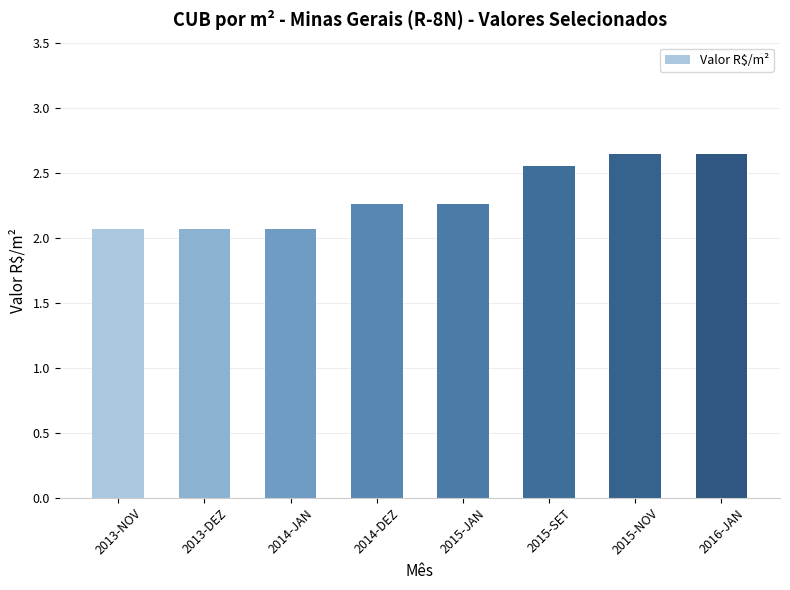

Between 2015-NOV and 2014-DEZ, which is larger?

2015-NOV